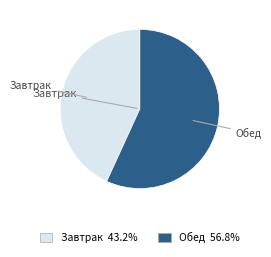

Count the number of slices in the pie.

2